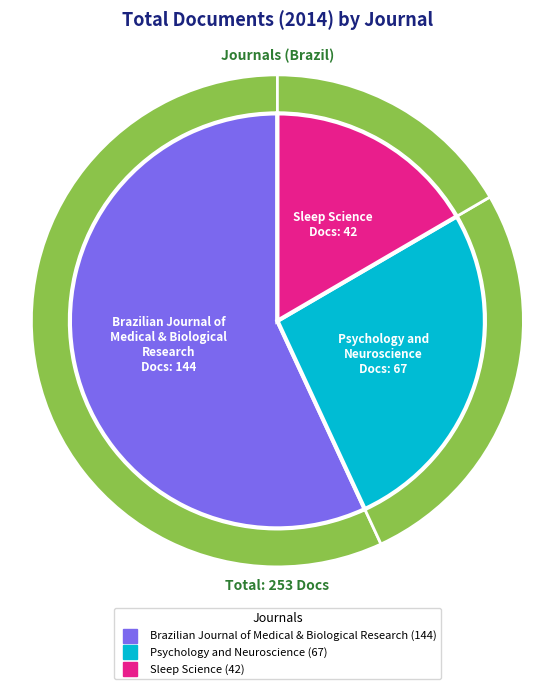

How many slices are in this pie chart?

3